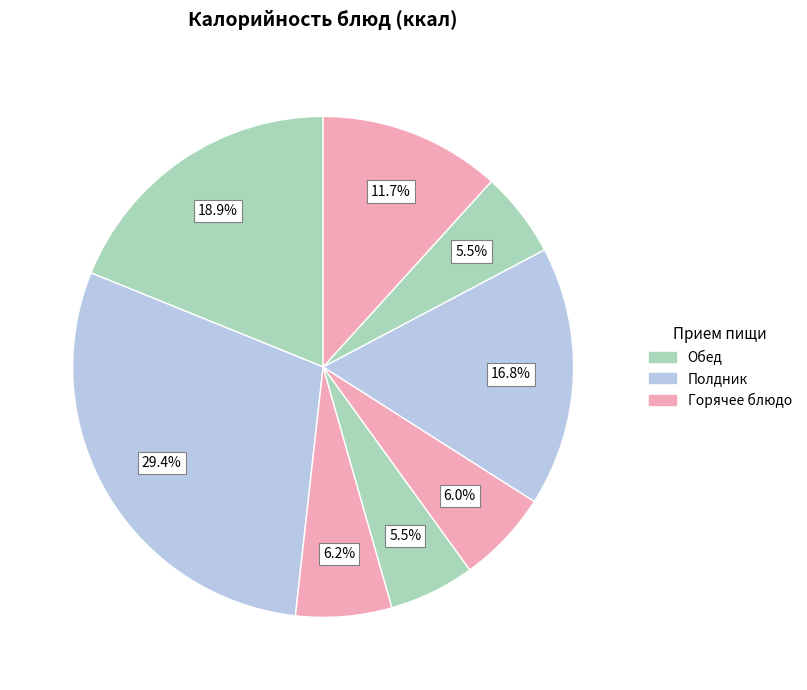

Count the number of slices in the pie.

8